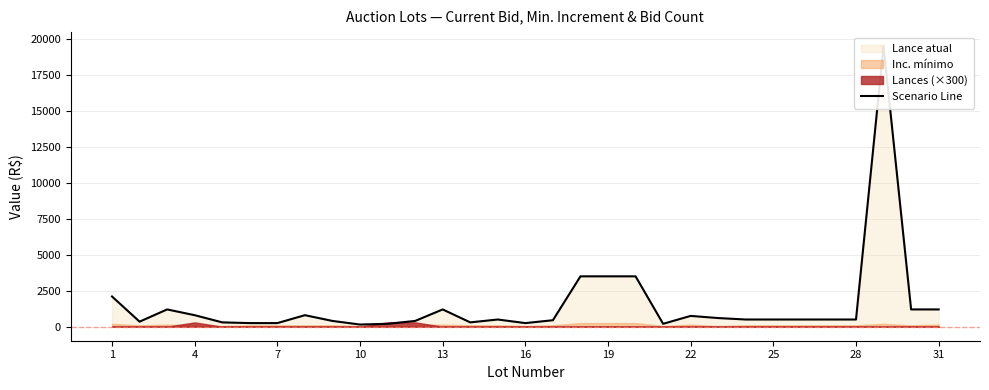

True or false: there are more than 2 points higher than both neighbors.

True